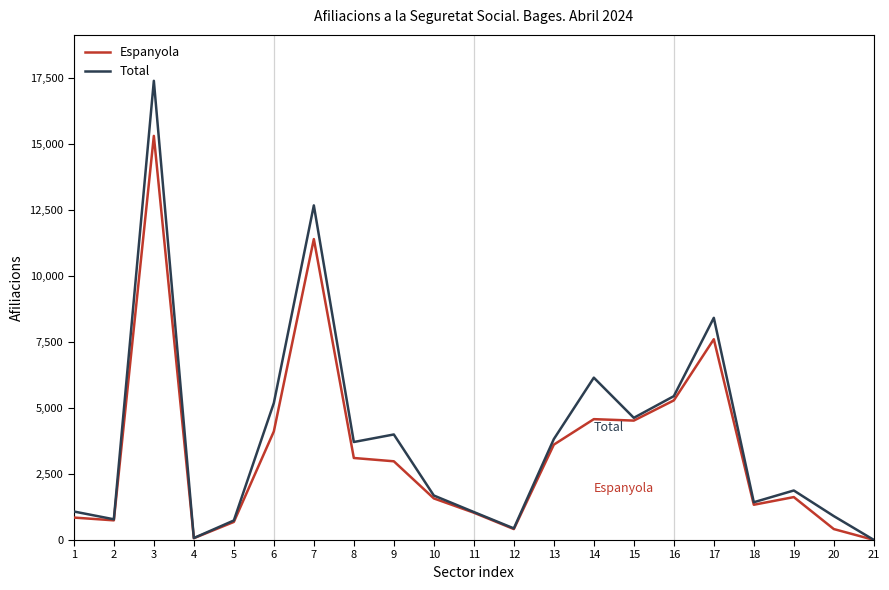

The value of Total at 9 is 3995. True or false?

True